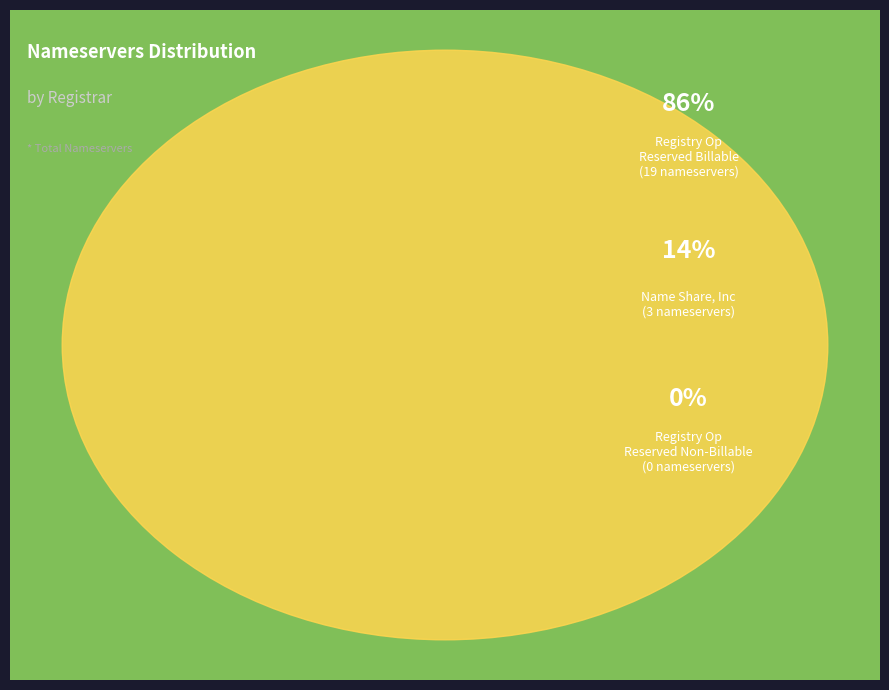

To the nearest percent, what is the average slice percentage?

33%